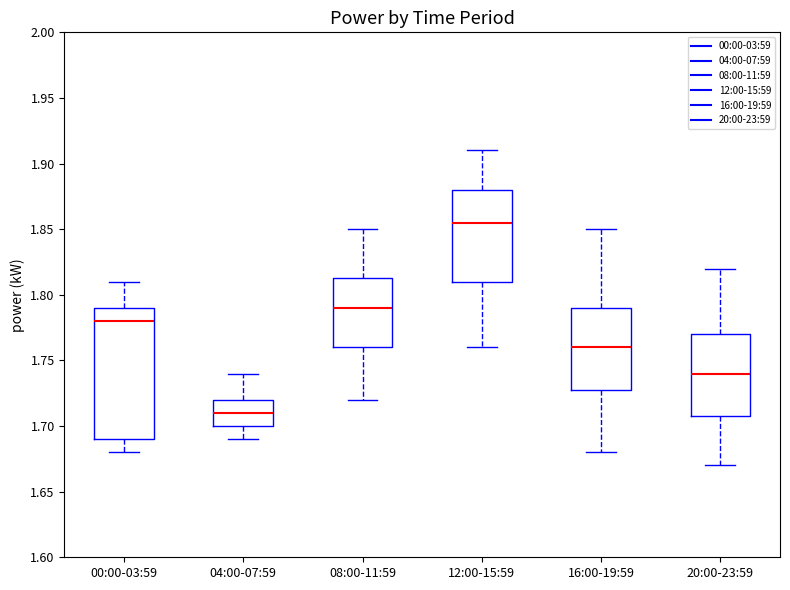

Comparing the boxes themselves (not the whiskers), which one is the tallest?

00:00-03:59